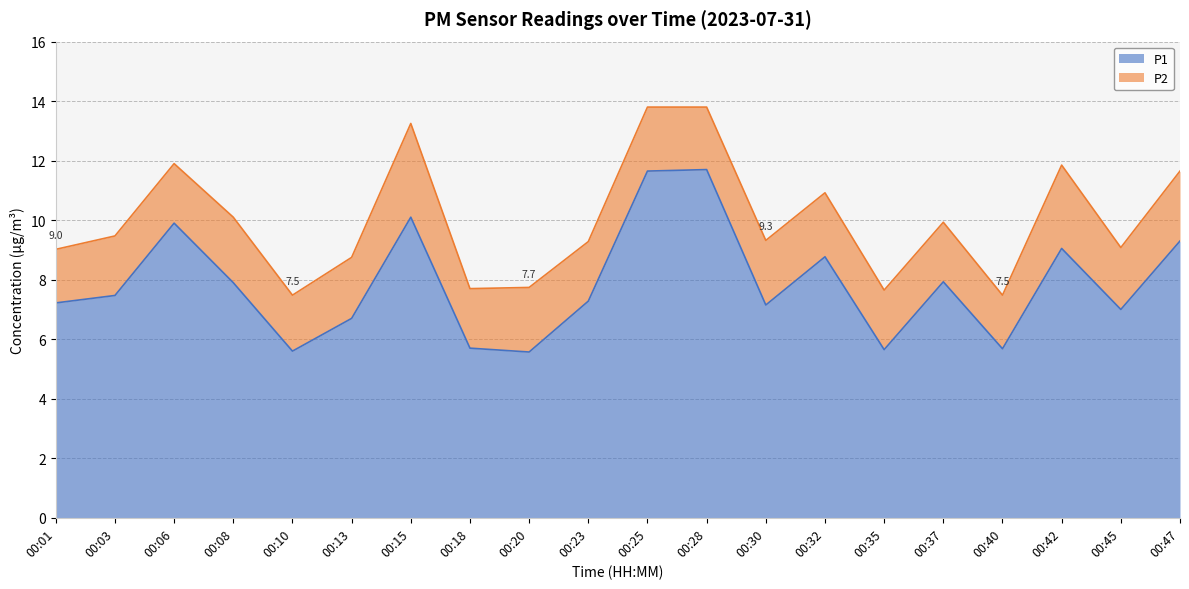

The P1 series shows 5.6 at 00:10. True or false?

True